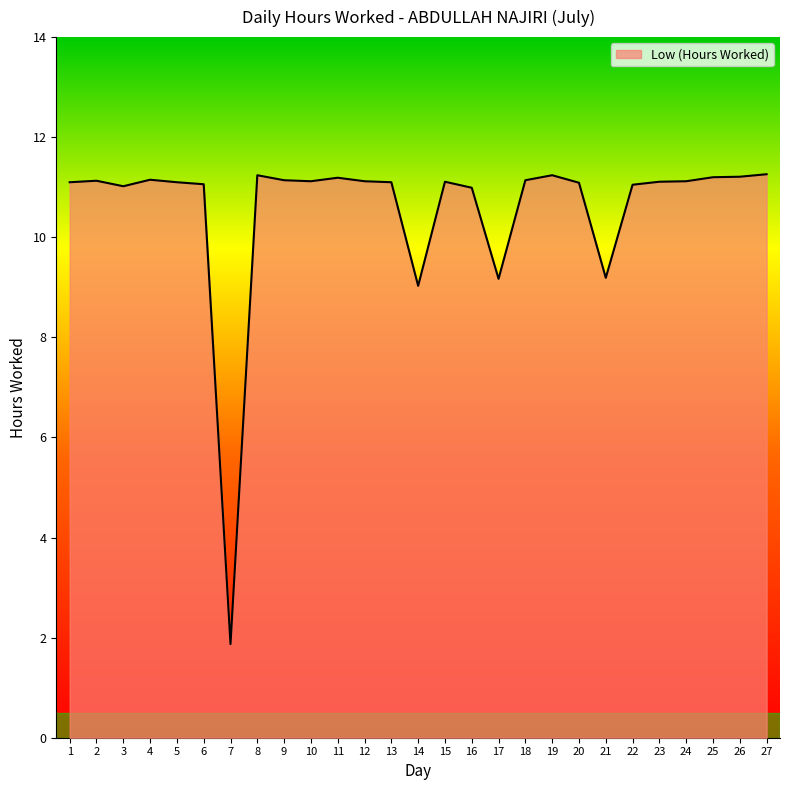

Does the chart display data point markers on the line(s)?

No